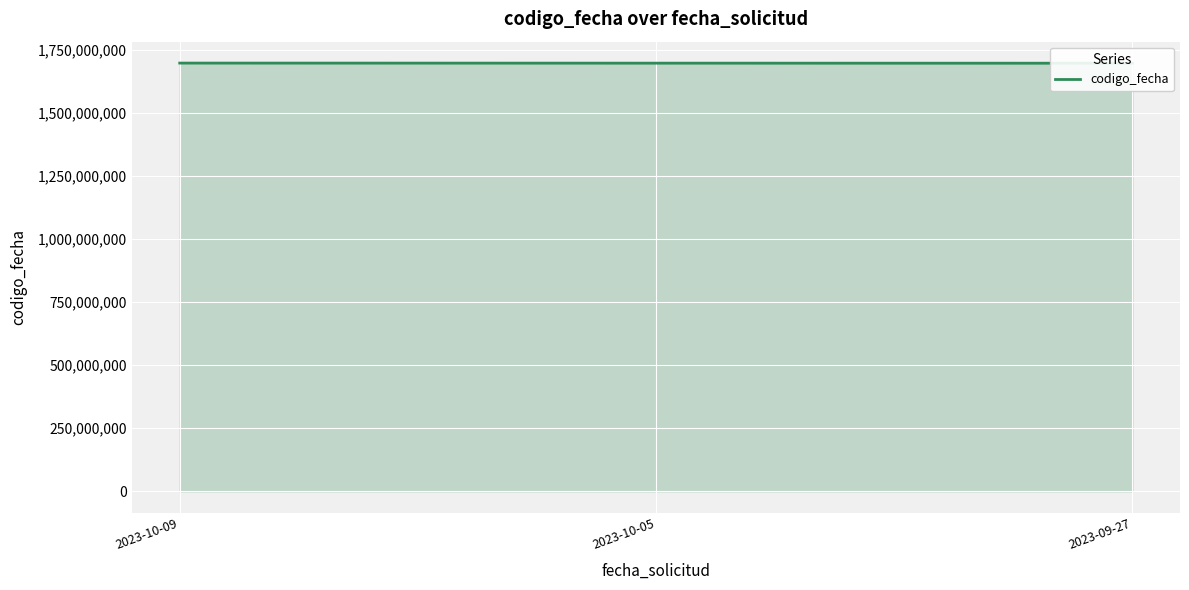

Which category has the lowest value across all series?

2023-09-27